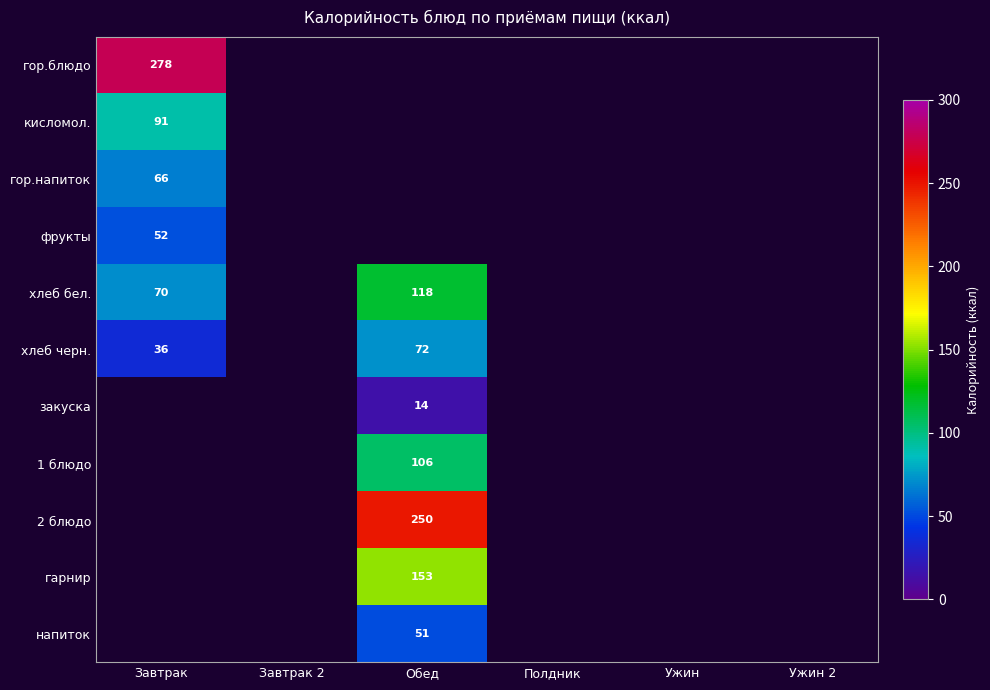

The напиток series shows 51 at Обед. True or false?

True